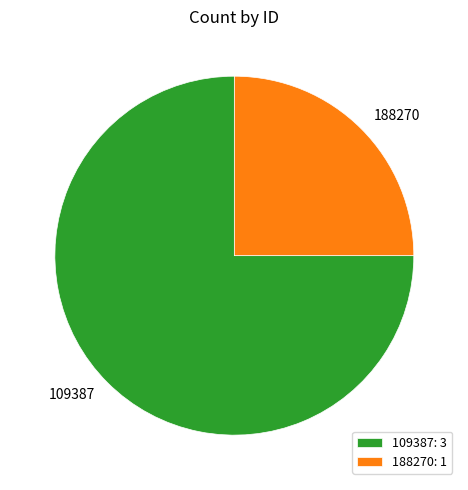

Rank the categories by value from lowest to highest.

188270, 109387